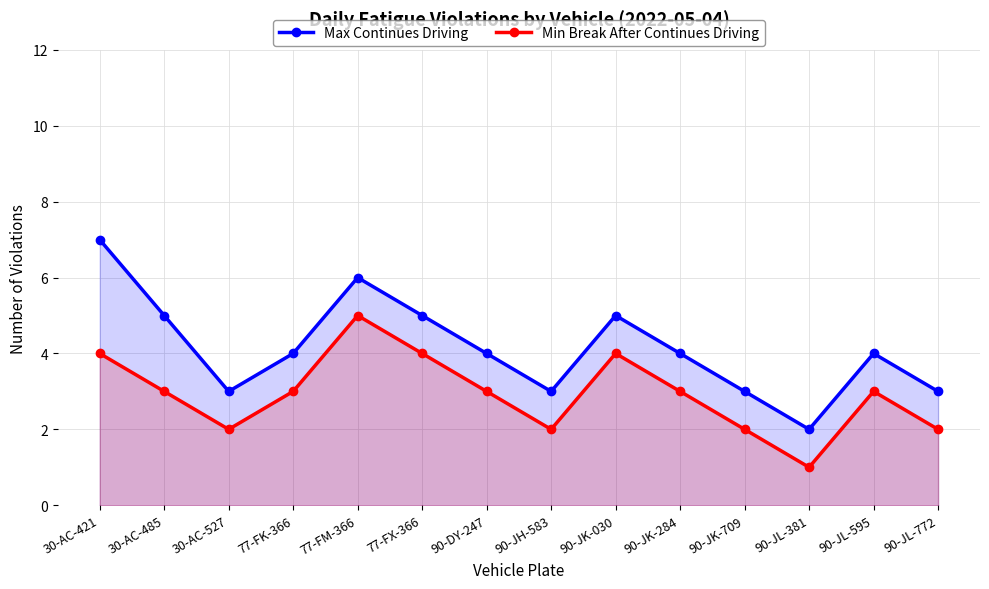

Is it true that Min Break After Continues Driving equals 6 at 30-AC-421?

False